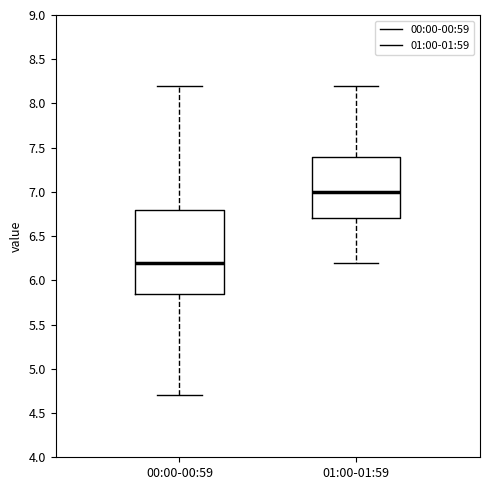

Where is the upper edge of the box for 01:00-01:59 on the y-axis? The values are not printed on the chart, so give them approximately, as read against the axis.

7.40